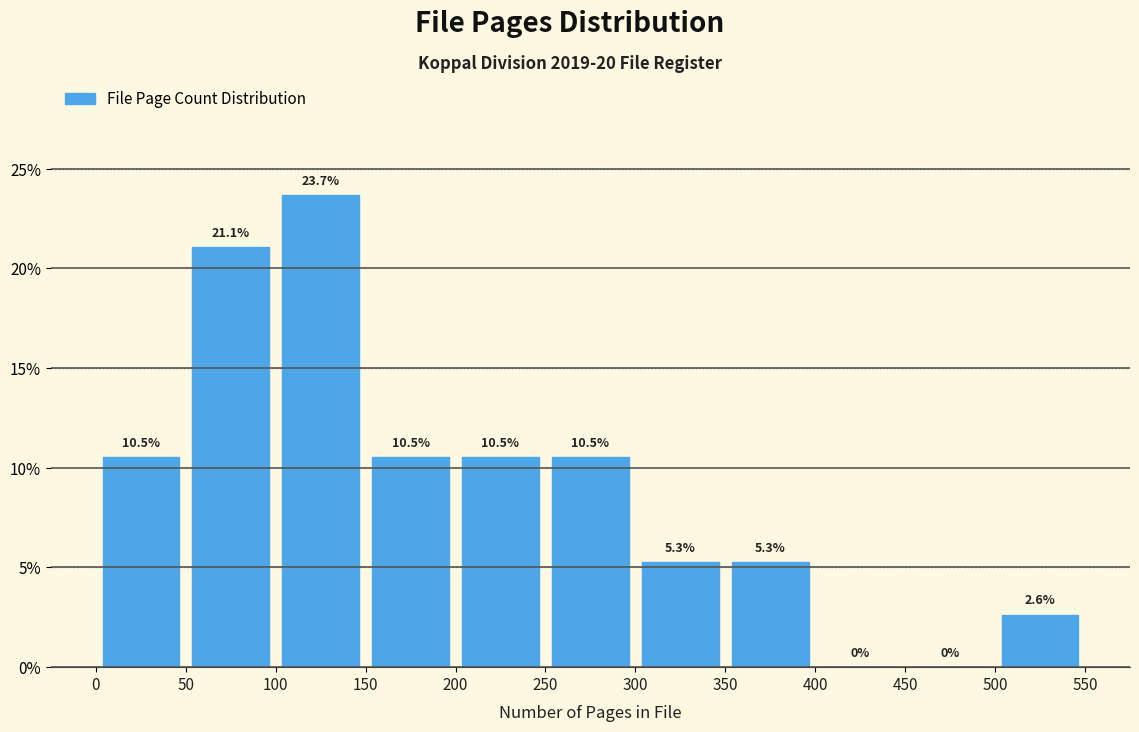

Reading left to right, transcribe this chart: for each bar, give the range it covers on the x-axis and its height.

0 to 50: 10.5
50 to 100: 21.1
100 to 150: 23.7
150 to 200: 10.5
200 to 250: 10.5
250 to 300: 10.5
300 to 350: 5.3
350 to 400: 5.3
400 to 450: 0.0
450 to 500: 0.0
500 to 550: 2.6